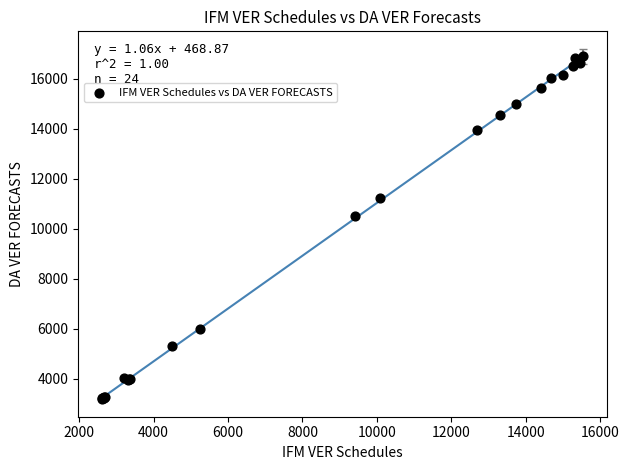

What Y value in the scatter plot is closest to 10039?

10518.3